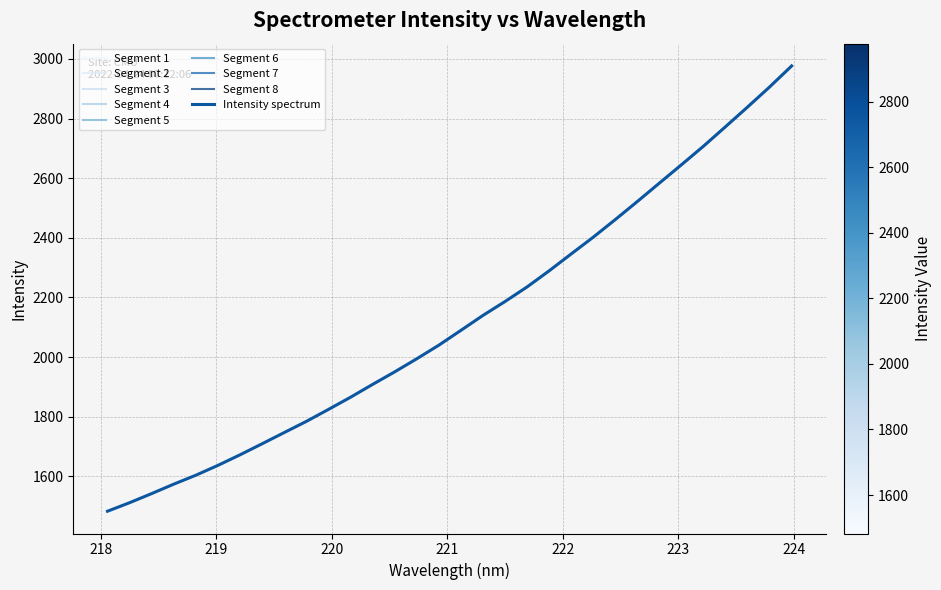

Reading right to left, transcribe all the data shown in this chart.

2976.5	2906.0	2838.7	2772.7	2707.3	2645.0	2583.5	2521.7	2461.1	2402.0	2345.8	2289.1	2235.1	2186.1	2139.5	2089.3	2039.6	1994.0	1950.1	1908.1	1865.0	1824.2	1784.0	1746.7	1709.1	1672.0	1636.6	1603.6	1573.6	1542.0	1511.4	1482.8